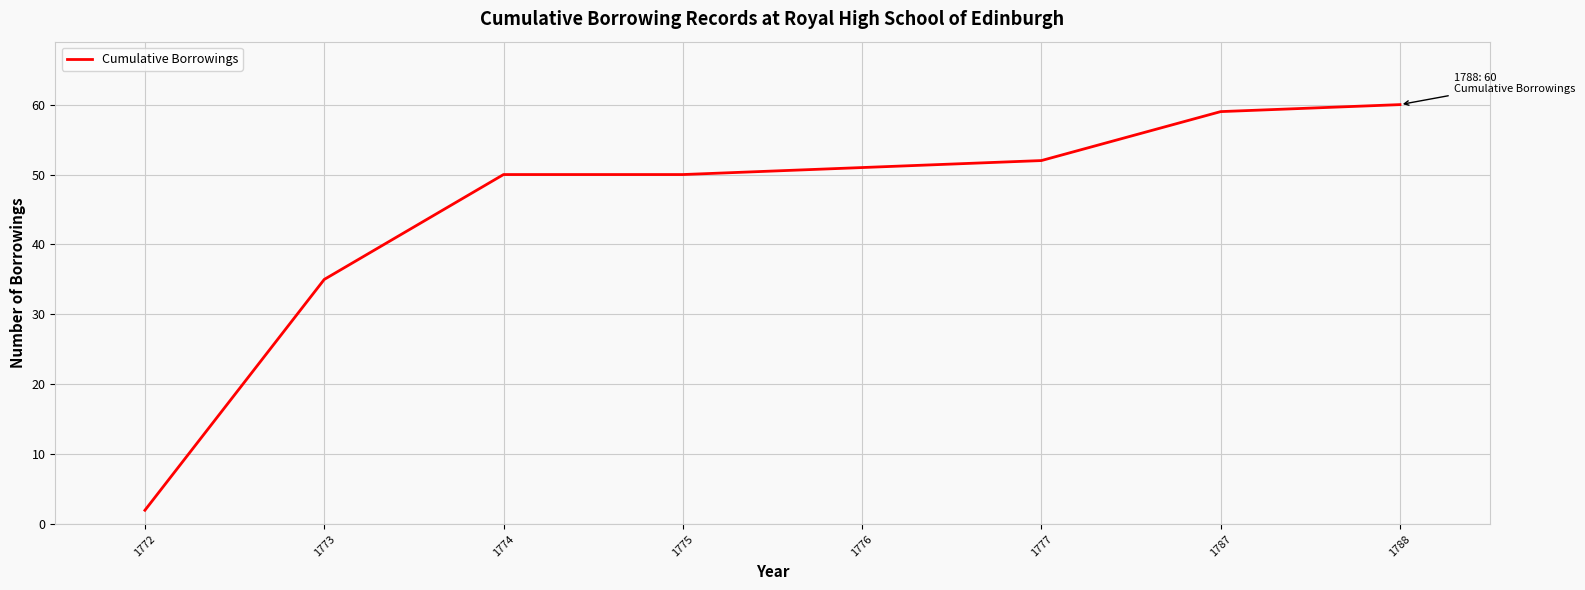

What is the difference between the second highest and second lowest values?

24